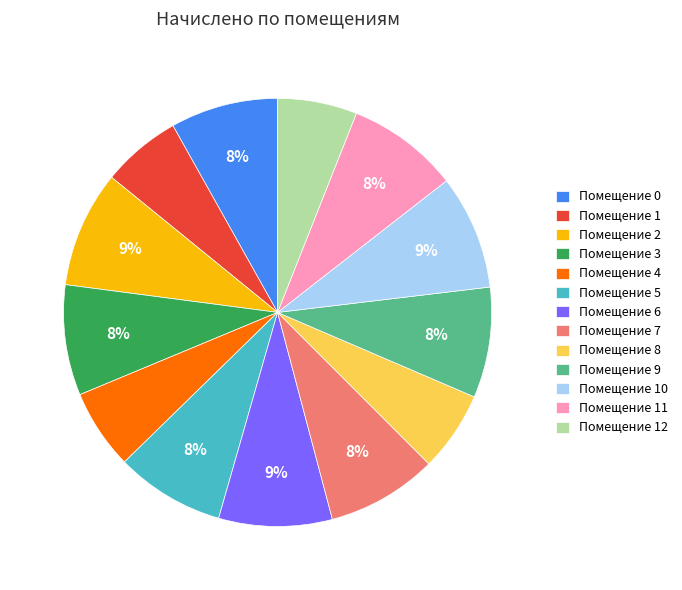

Approximately how many times larger is the value at Помещение 5 compared to Помещение 11?

1.0